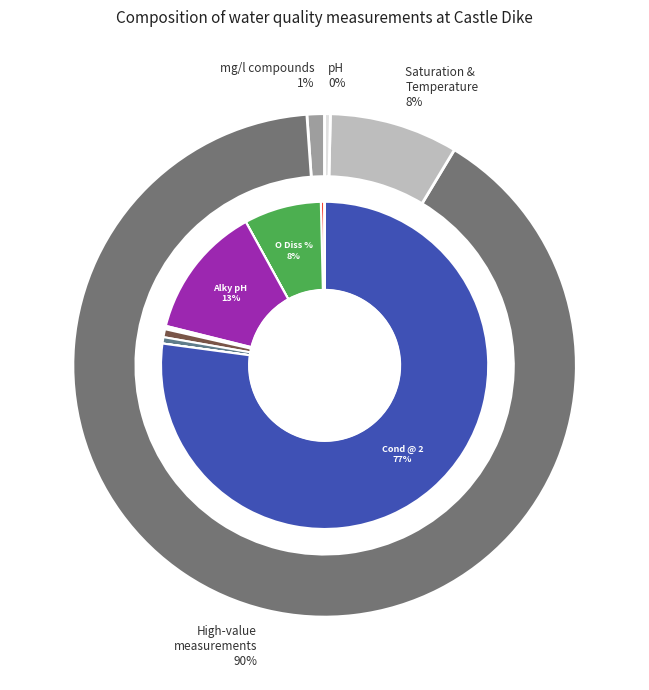

To the nearest percent, what is the combined percentage of N Oxidised and Cond @ 25C?

77%